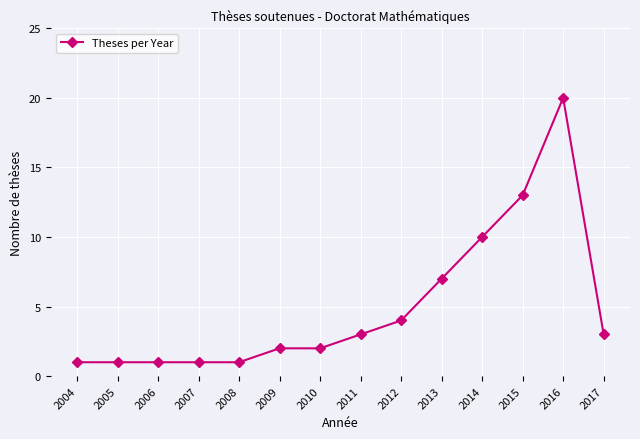

Between 2007 and 2017, which is larger?

2017